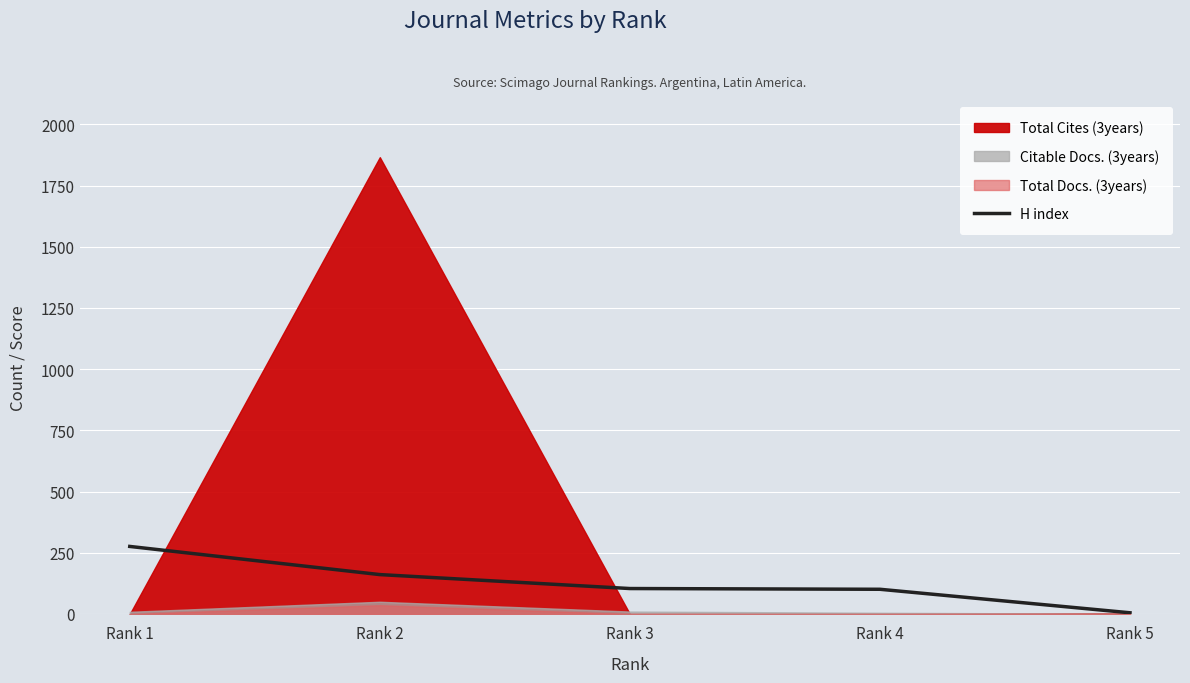

Which category has the lowest value across all series?

Rank 5